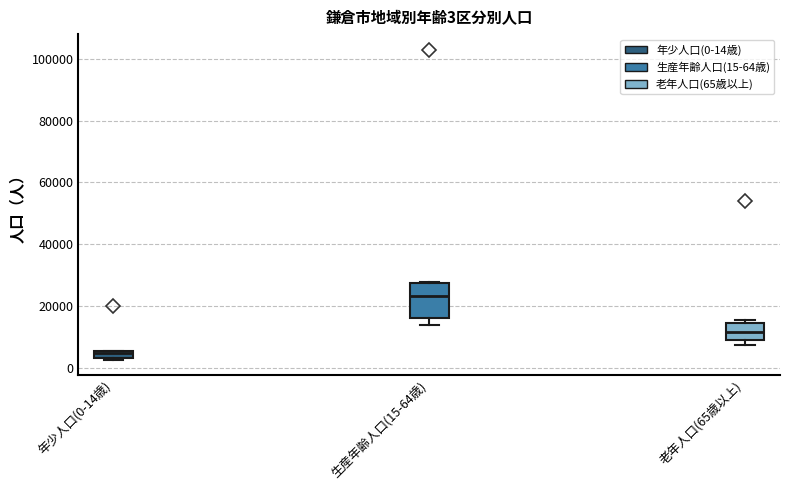

Which box's median line is the highest?

生産年齢人口(15-64歳)